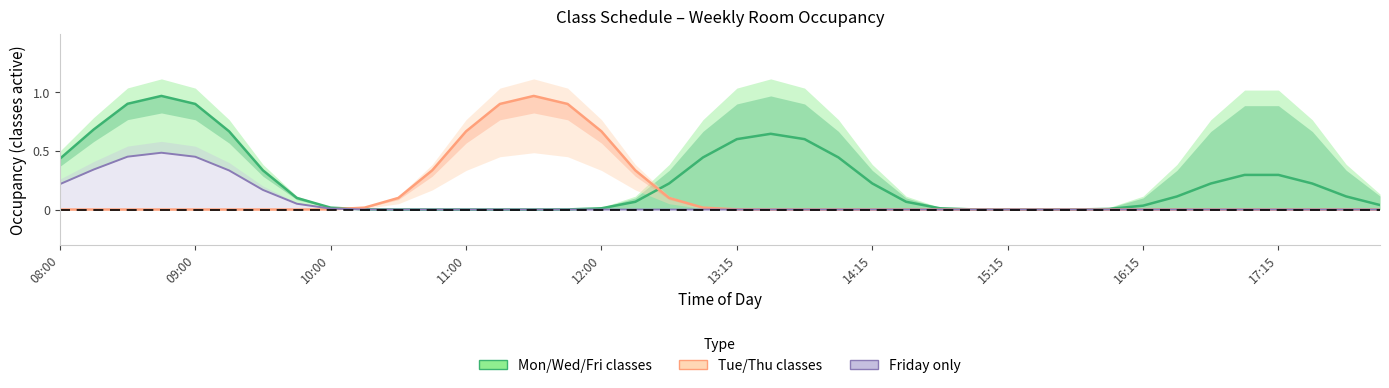

Reading left to right, list all the values displayed in this chart.

Mon/Wed/Fri classes: 0.4	0.7	0.9	1.0	0.9	0.7	0.3	0.1	0.0	0.0	0.0	0.0	0.0	0.0	0.0	0.0	0.0	0.1	0.2	0.4	0.6	0.6	0.6	0.4	0.2	0.1	0.0	0.0	0.0	0.0	0.0	0.0	0.0	0.1	0.2	0.3	0.3	0.2	0.1	0.0
Tue/Thu classes: 0.0	0.0	0.0	0.0	0.0	0.0	0.0	0.0	0.0	0.0	0.1	0.3	0.7	0.9	1.0	0.9	0.7	0.3	0.1	0.0	0.0	0.0	0.0	0.0	0.0	0.0	0.0	0.0	0.0	0.0	0.0	0.0	0.0	0.0	0.0	0.0	0.0	0.0	0.0	0.0
Friday only: 0.2	0.3	0.5	0.5	0.4	0.3	0.2	0.0	0.0	0.0	0.0	0.0	0.0	0.0	0.0	0.0	0.0	0.0	0.0	0.0	0.0	0.0	0.0	0.0	0.0	0.0	0.0	0.0	0.0	0.0	0.0	0.0	0.0	0.0	0.0	0.0	0.0	0.0	0.0	0.0